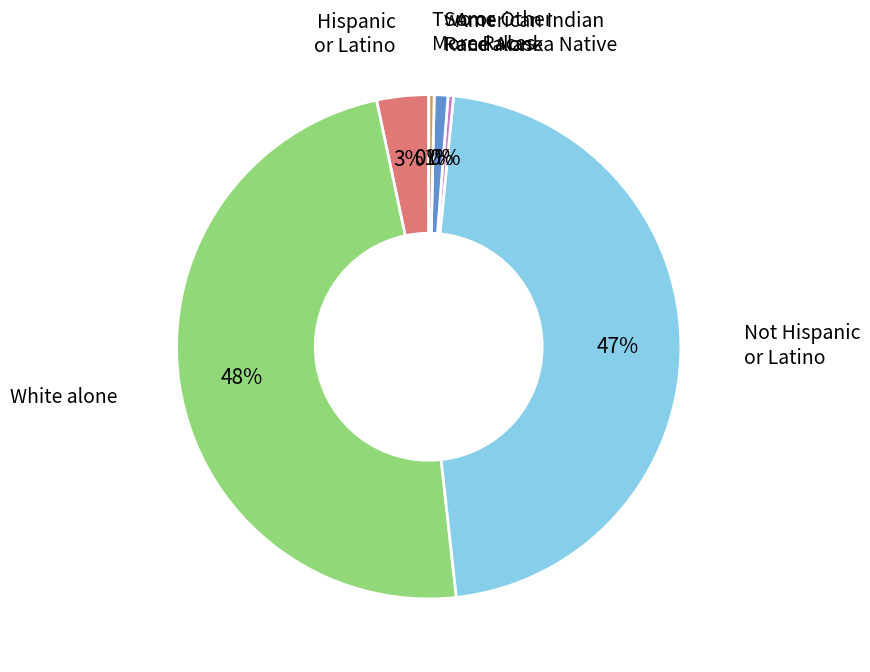

Count the number of slices in the pie.

6